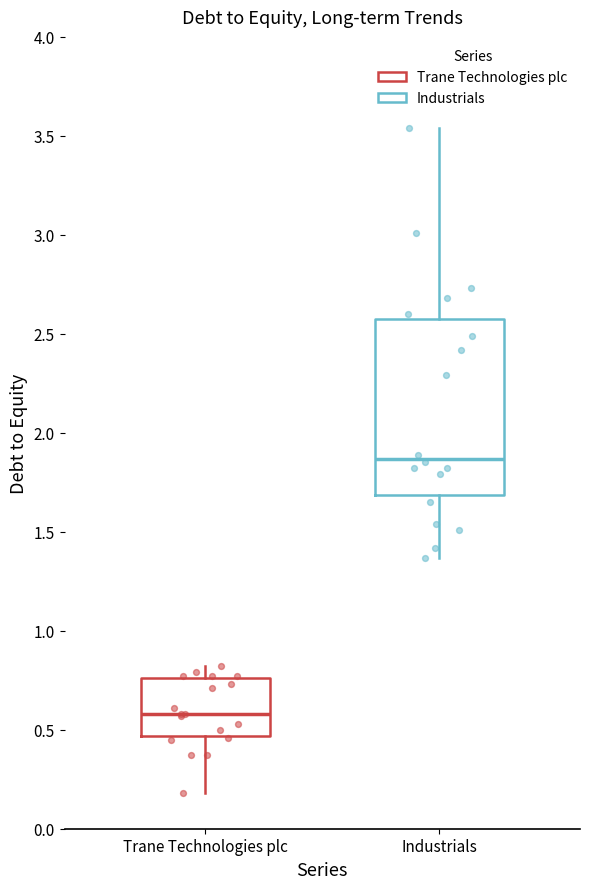

Reading left to right, read every box against the y-axis: the position of its median line, the range the box covers, and the ends of its whiskers. The values are not printed on the chart, so give them approximately, as read against the axis.

Trane Technologies plc: median 0.60, box 0.45 to 0.75, whiskers 0.20 to 0.80
Industrials: median 1.85, box 1.70 to 2.55, whiskers 1.35 to 3.55